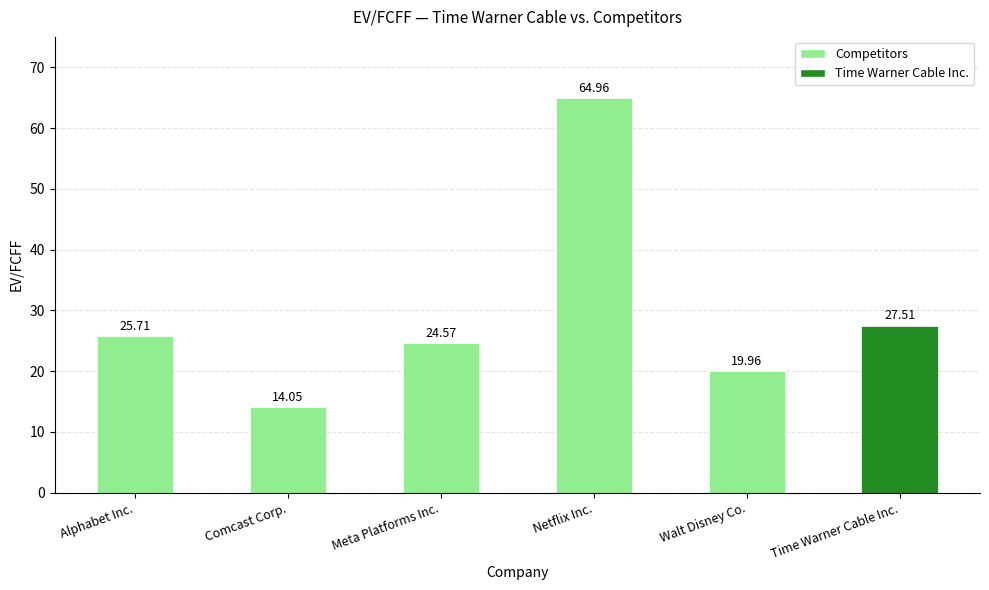

Is it true that the value at Meta Platforms Inc. is 9.5?

False